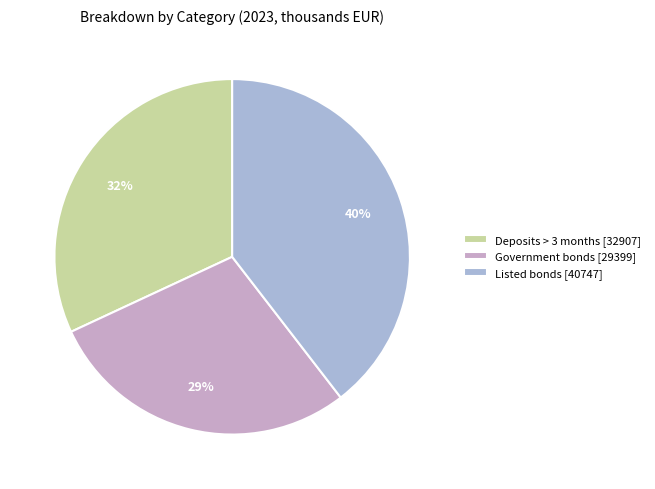

What percentage is the Government bonds slice, to the nearest percent?

29%